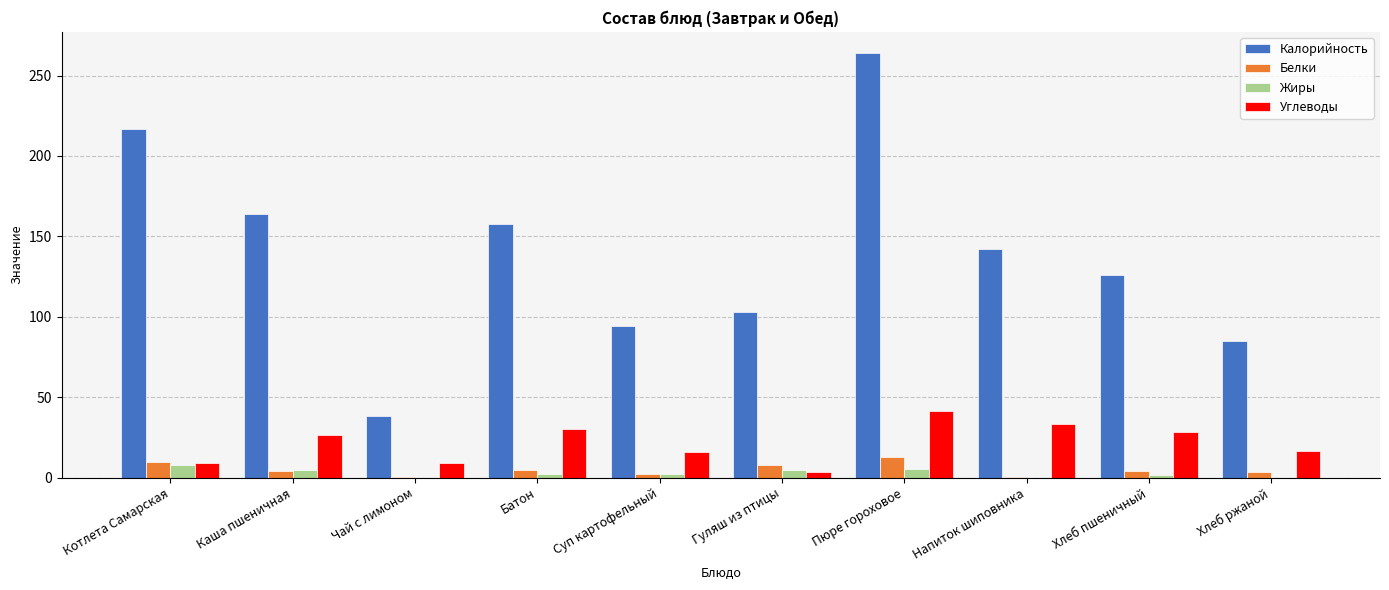

What is the sum of all Калорийность values?

1391.0